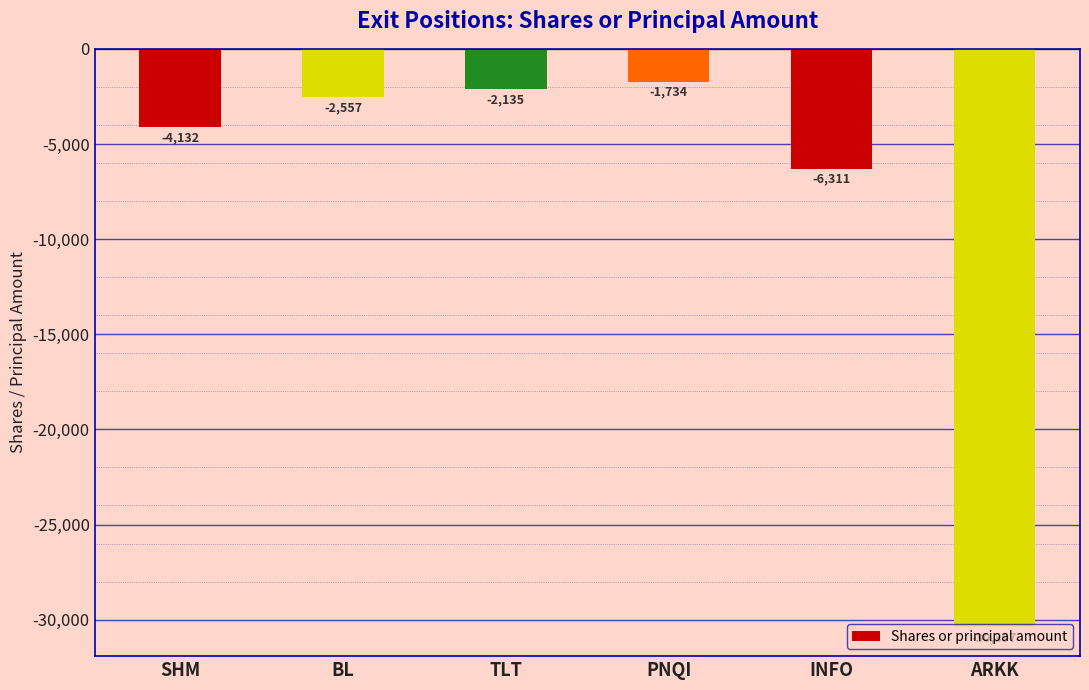

List the labels in order of value, largest first.

PNQI, TLT, BL, SHM, INFO, ARKK